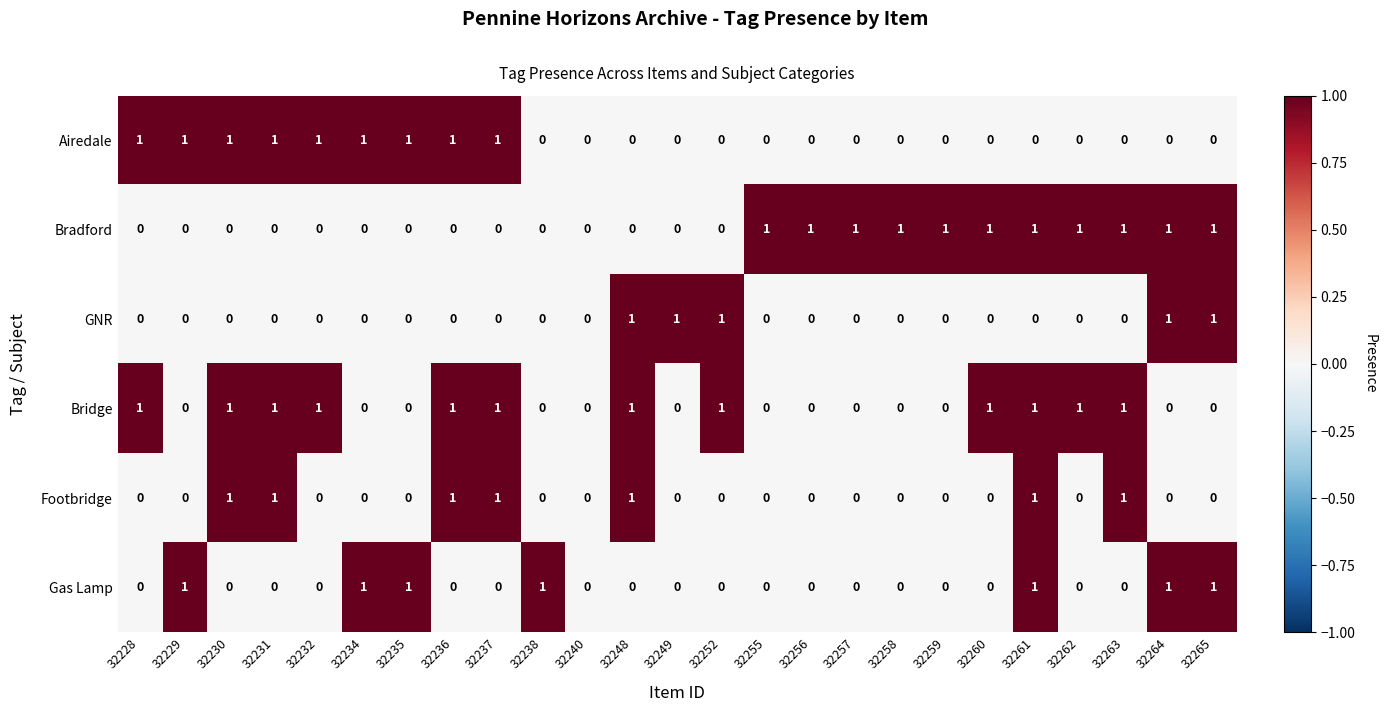

Is it true that Airedale equals 0 at 32238?

True